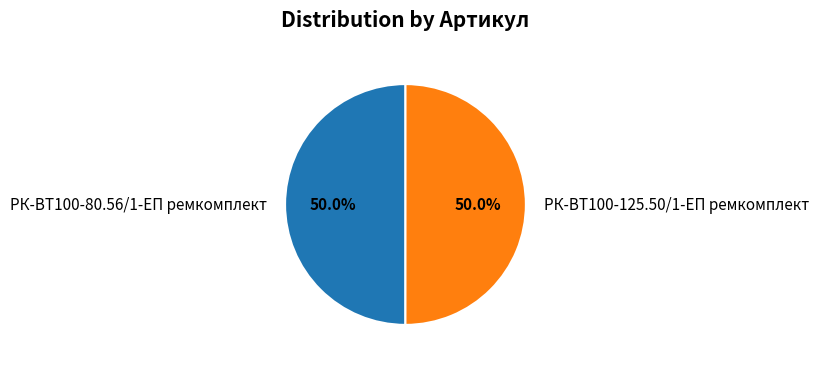

To the nearest percent, what percentage of the pie is РК-ВТ100-80.56/1-ЕП ремкомплект?

50%